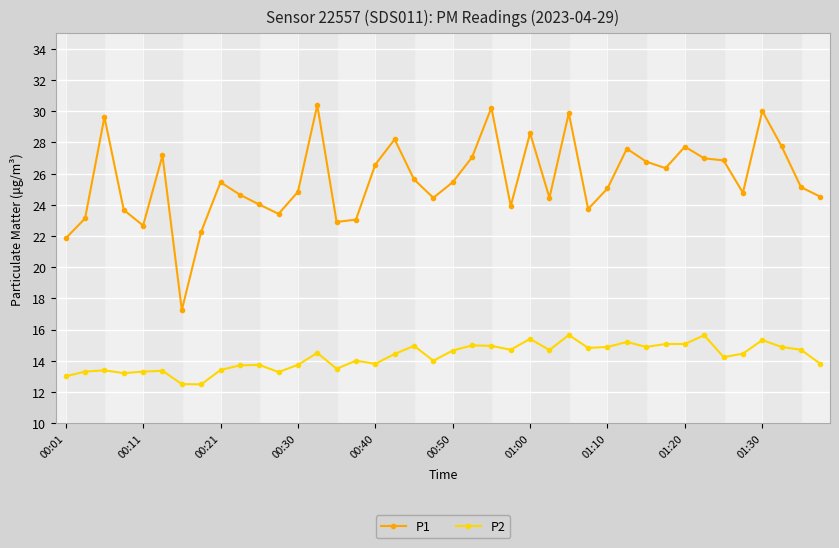

What is the value of the P2 point at the 38th from the left?

14.9